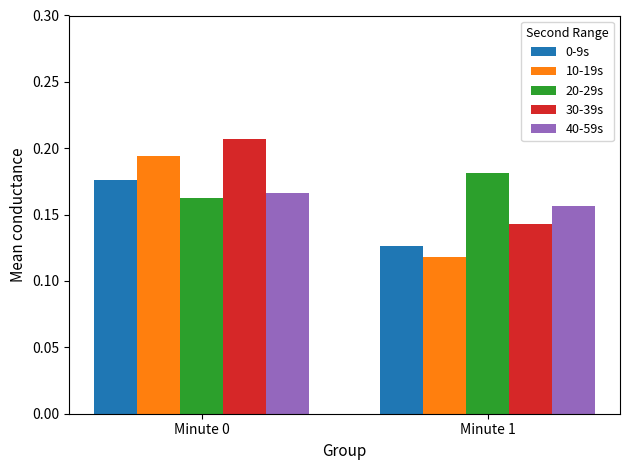

How many bars are there in total?

10